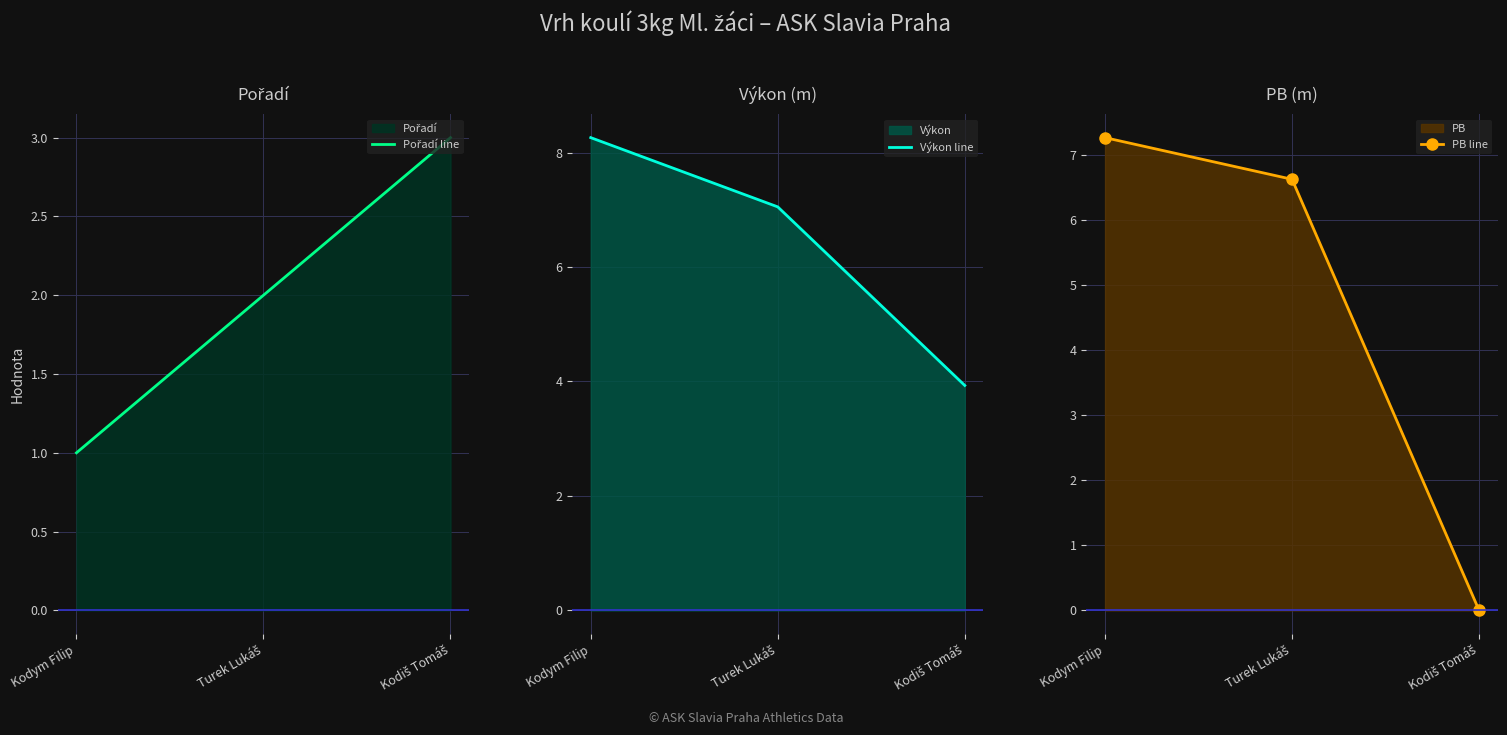

Rank the categories by PB line value from lowest to highest.

Kodiš Tomáš, Turek Lukáš, Kodym Filip